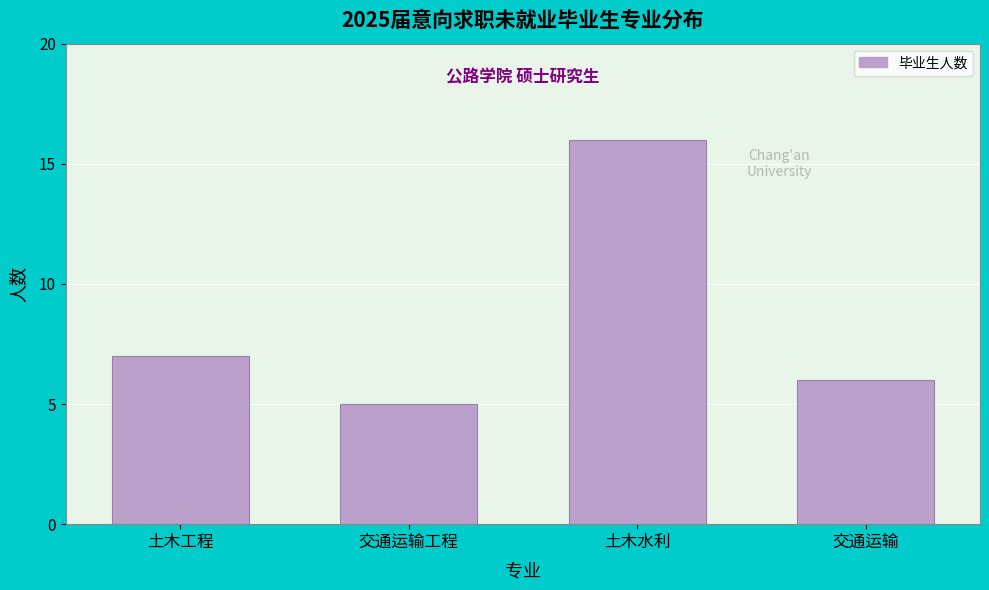

Reading right to left, extract all data points from this chart.

6	16	5	7